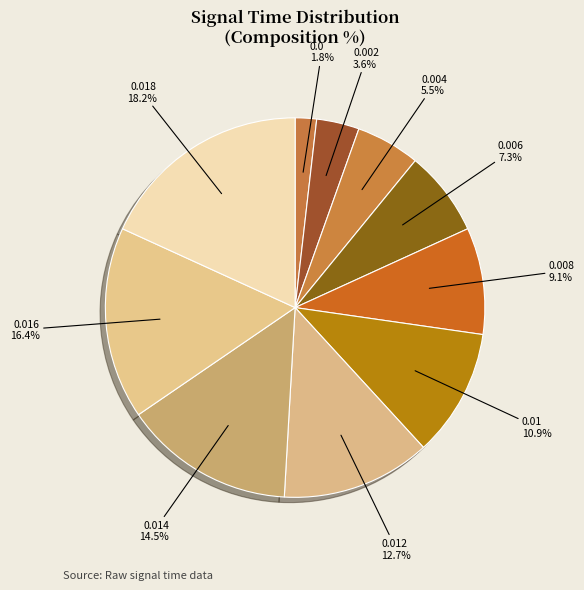

Combined, what portion of the pie is 0.0 and 0.016?

18.2%